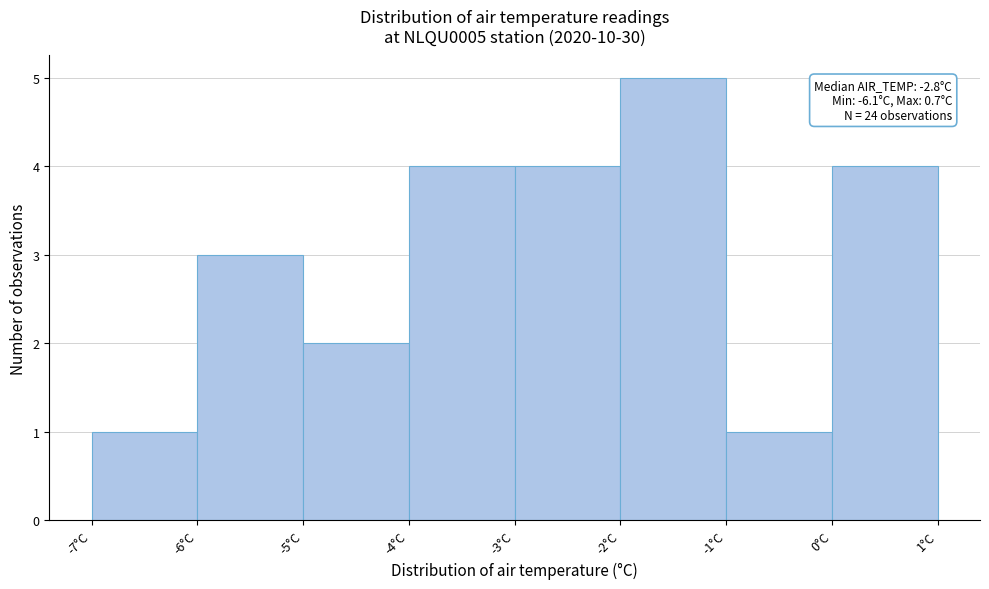

Which range on the x-axis has the tallest bar?

-2 to -1